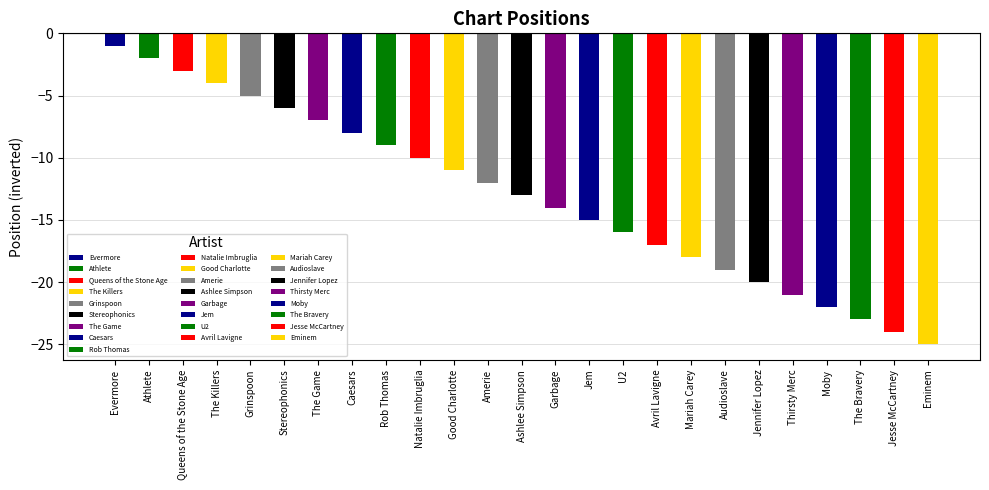

What is the maximum value shown in the chart?

-1